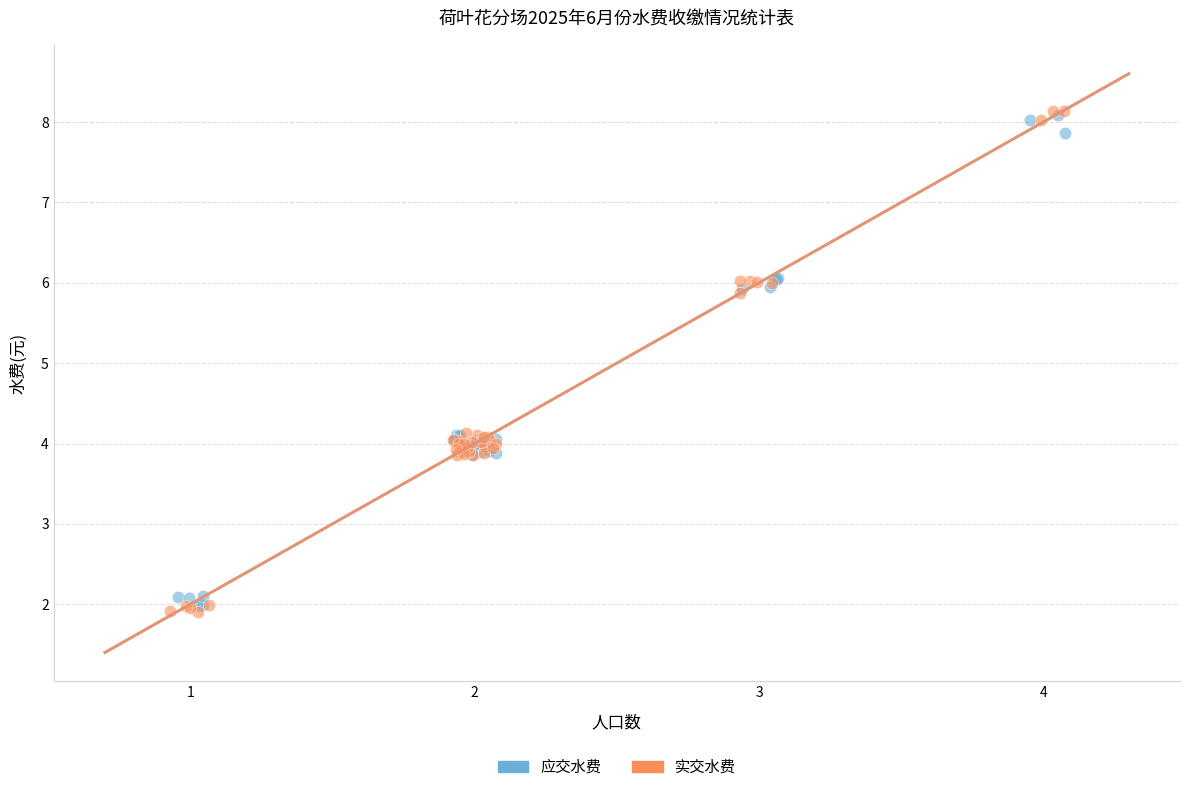

Which series has the largest Y range (max minus min)?

实交水费